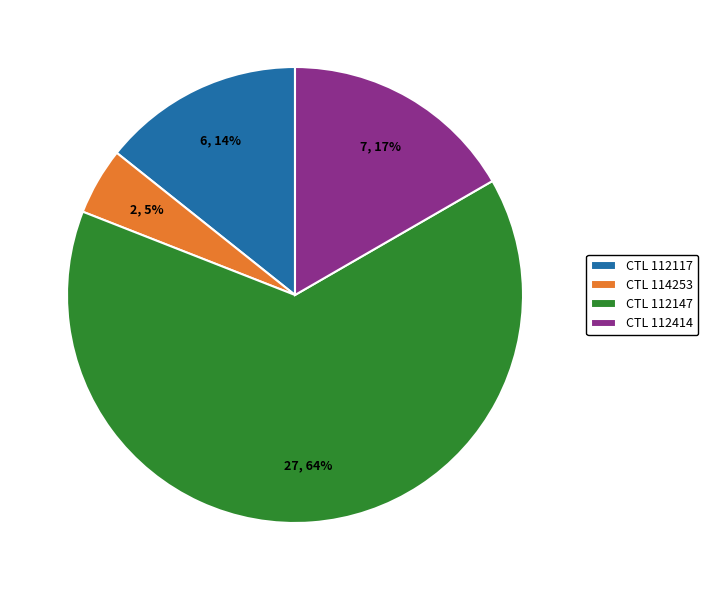

To the nearest percent, what is the difference between the CTL 114253 and CTL 112414 slice percentages?

12%